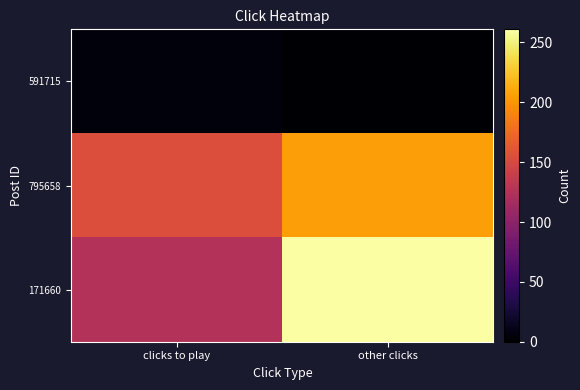

Between clicks to play and other clicks, which is larger?

clicks to play